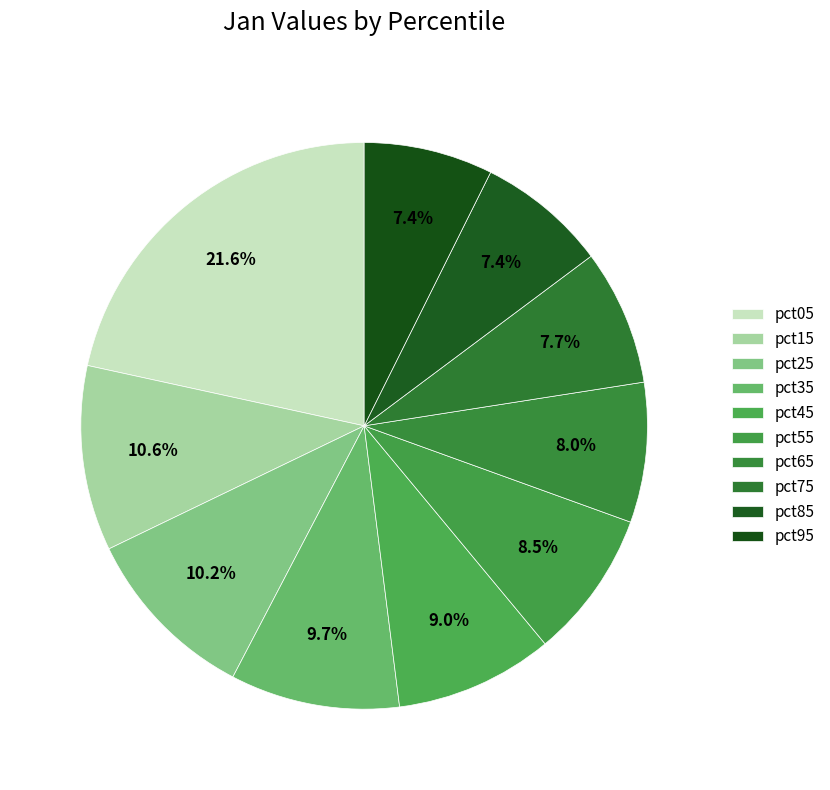

Rank the categories by value from lowest to highest.

pct95, pct85, pct75, pct65, pct55, pct45, pct35, pct25, pct15, pct05